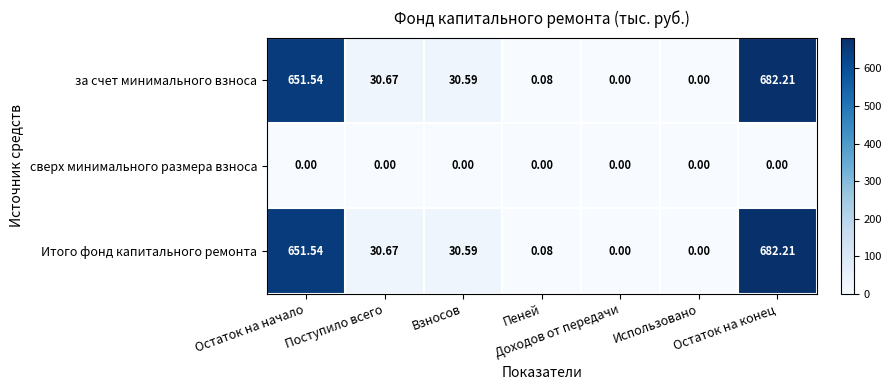

List the series in order of their peak value, lowest first.

сверх минимального размера взноса, за счет минимального взноса, Итого фонд капитального ремонта